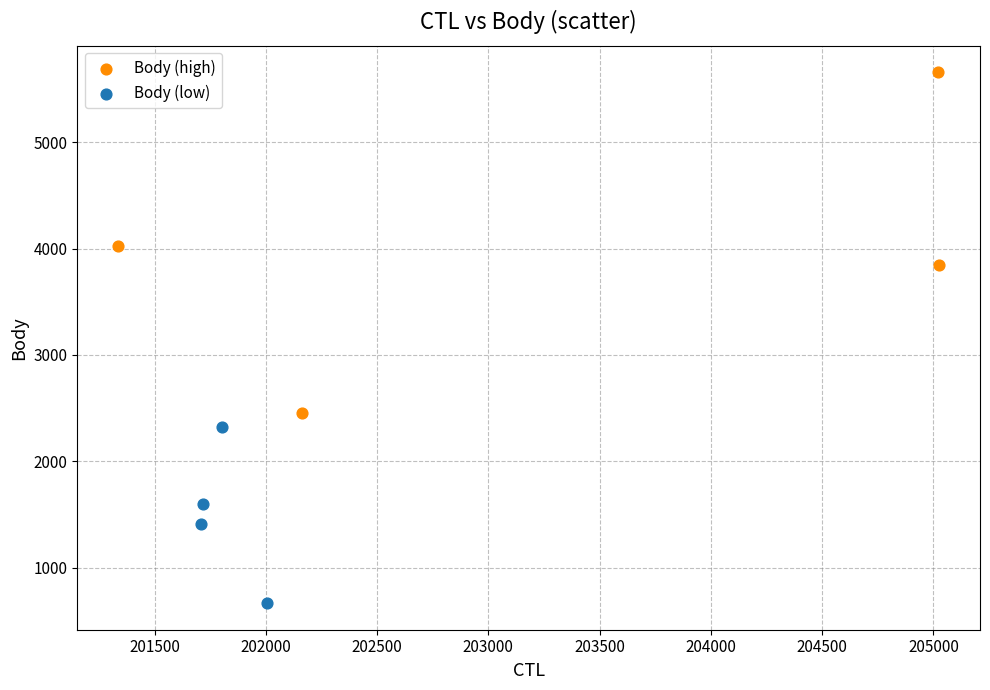

Which series has the widest spread of Y values?

Body (high)